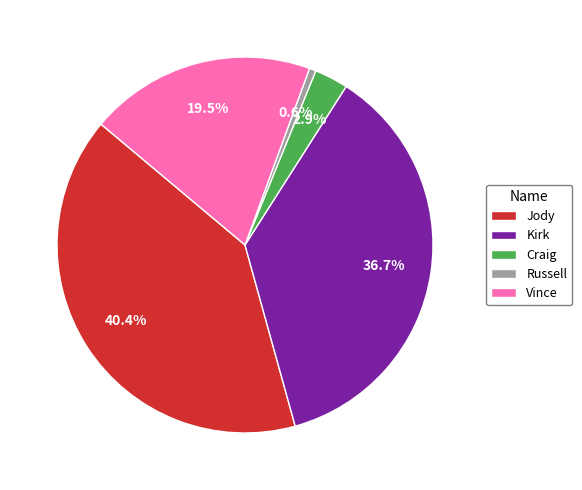

Is there any slice that represents more than half of the pie?

No